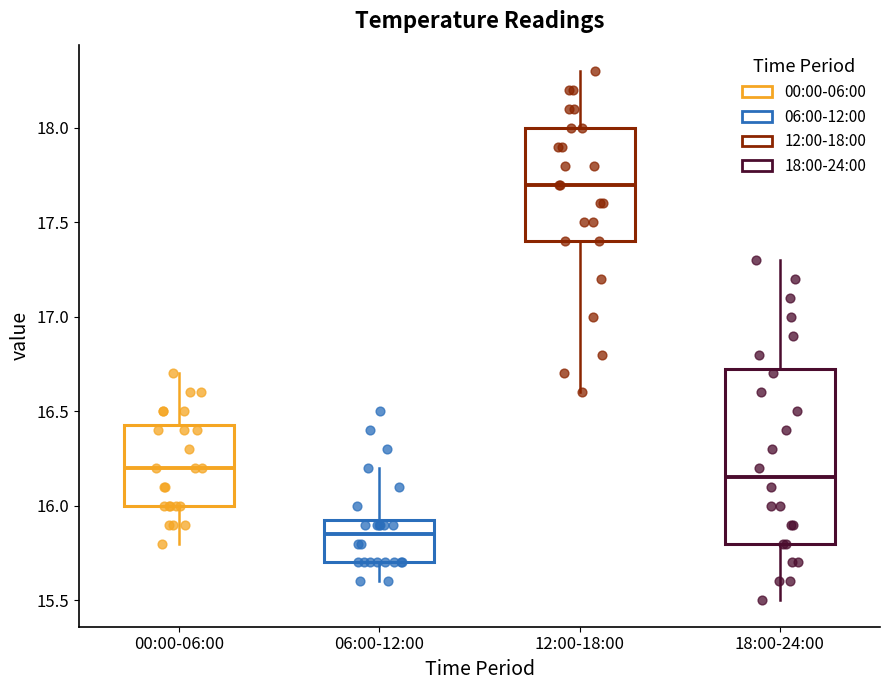

Where does the upper whisker of the box for 06:00-12:00 end on the y-axis? The values are not printed on the chart, so give them approximately, as read against the axis.

16.20